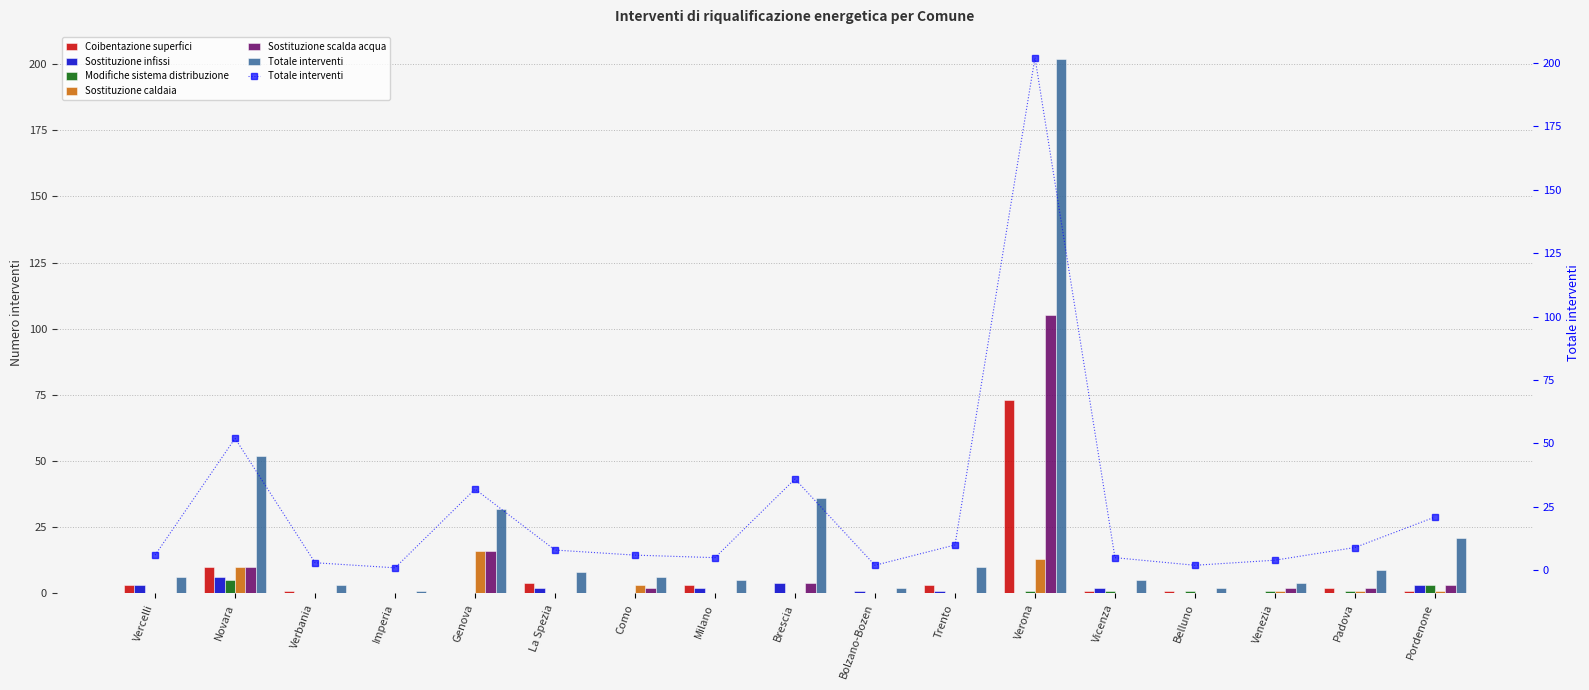

Between La Spezia and Novara, which is larger?

Novara